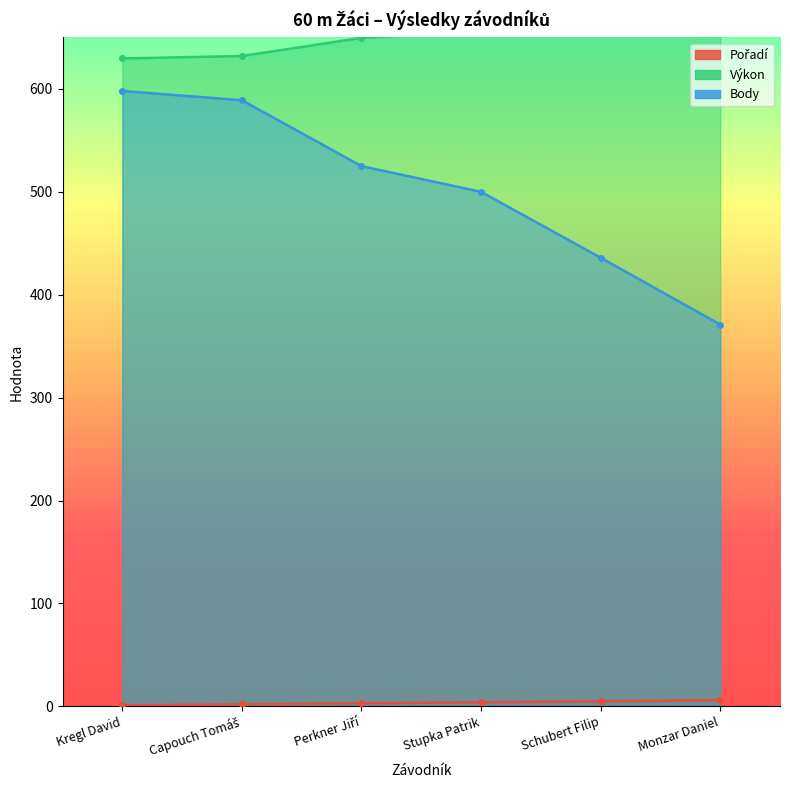

Does the chart display data point markers on the line(s)?

Yes